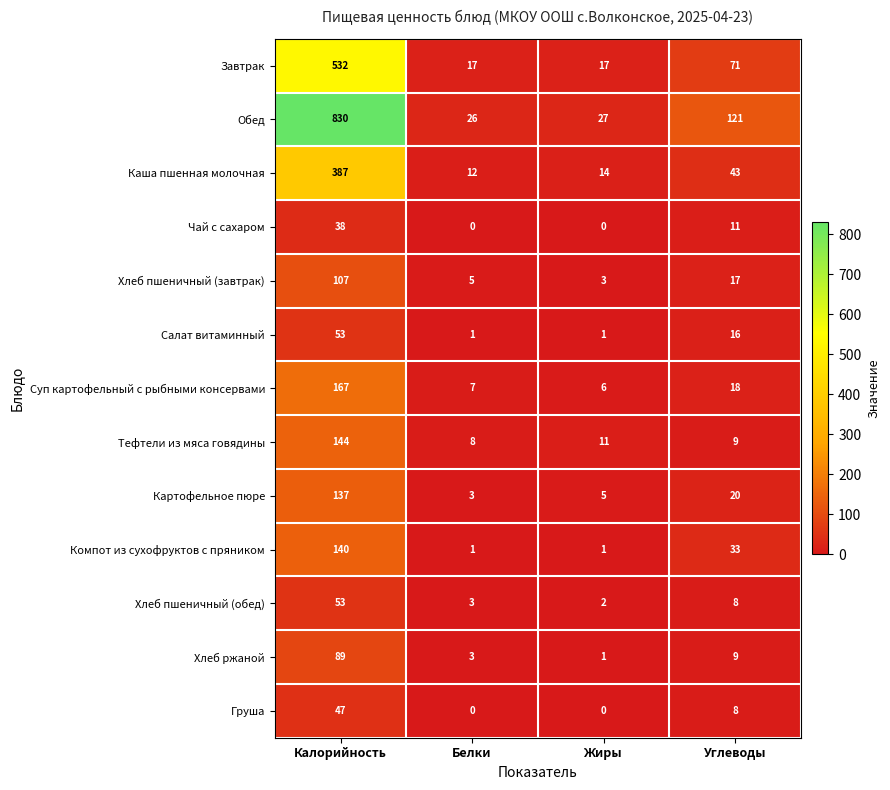

Which series changed the most between Белки and Жиры?

Тефтели из мяса говядины